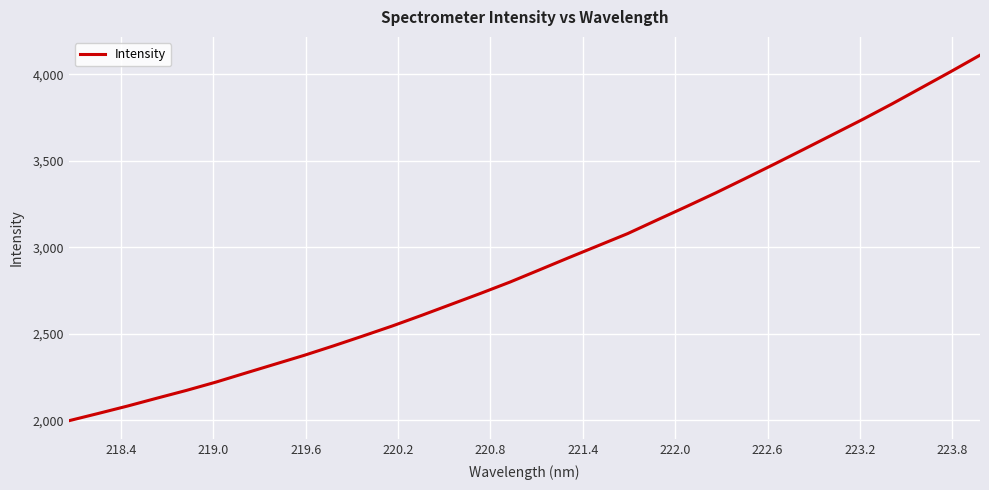

What is the greatest value displayed?

4111.7